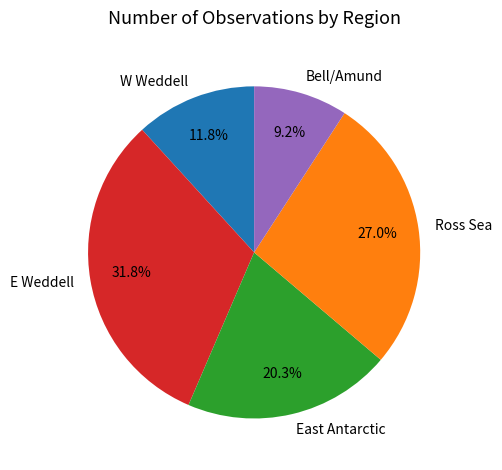

Which slice is the largest?

E Weddell